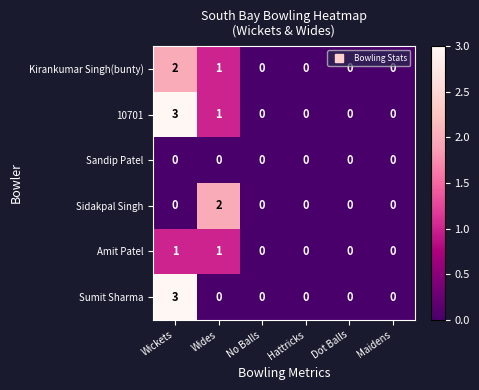

Which series has the largest total across all categories?

10701